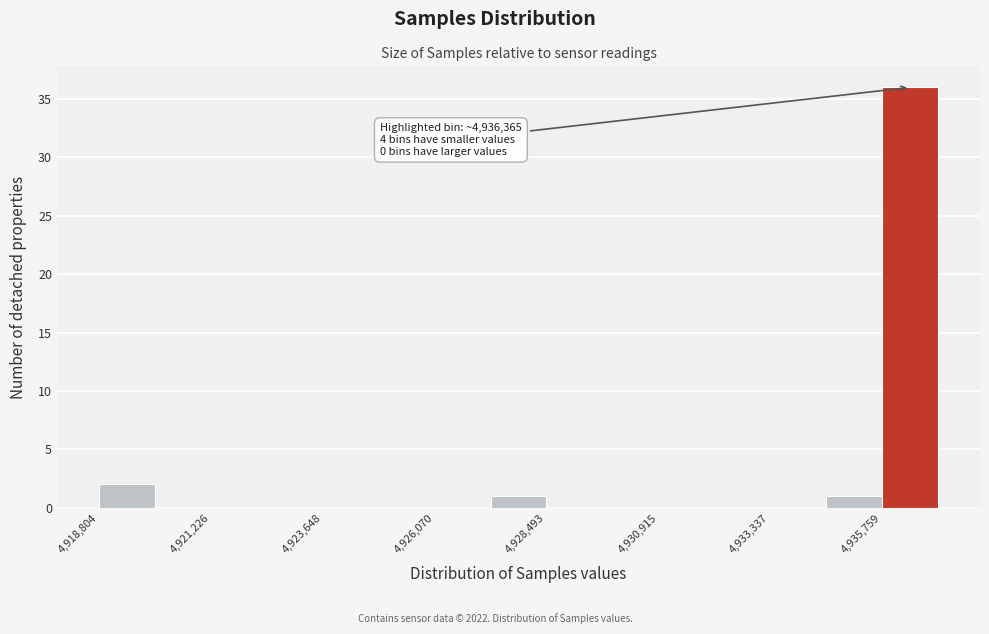

Around what value on the x-axis is the tallest bar? Give the approximate position of its centre, as read against the axis.

4936500